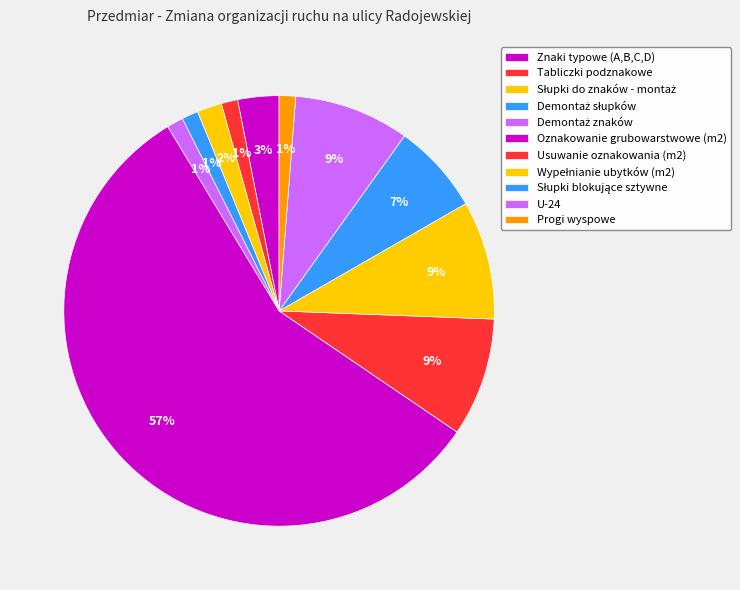

Count the number of slices in the pie.

11